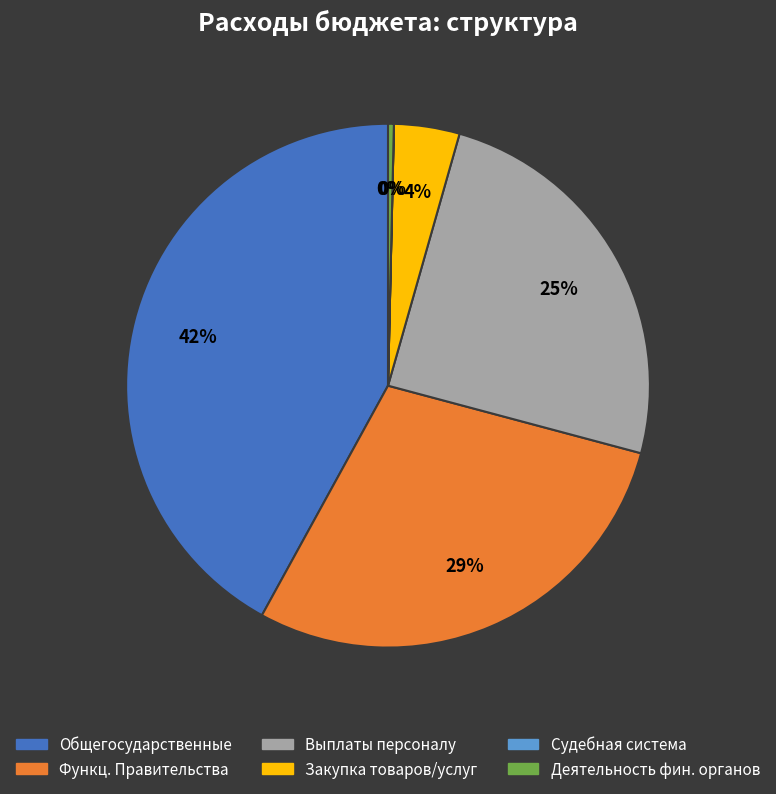

To the nearest percent, what is the difference between the largest and smallest slice percentages?

42%